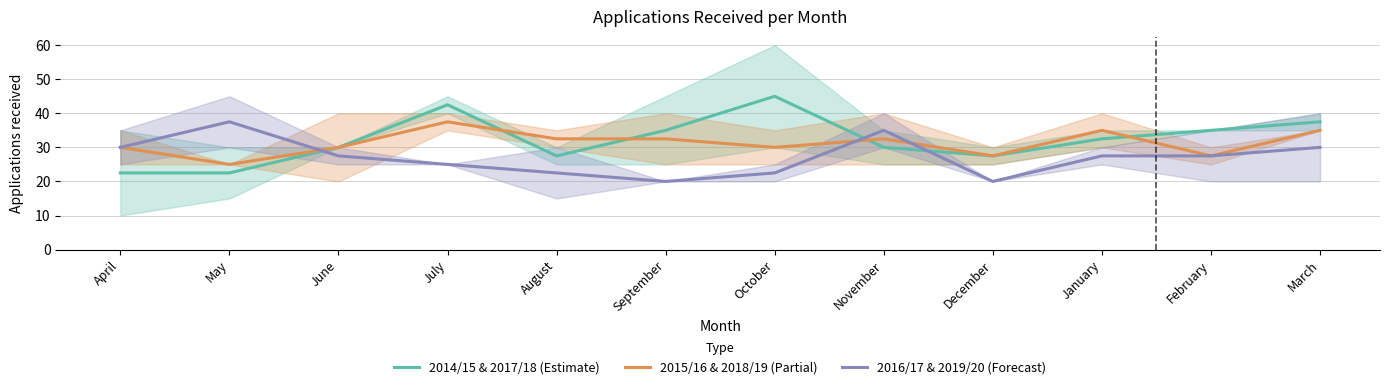

How many lines are shown in the chart?

3